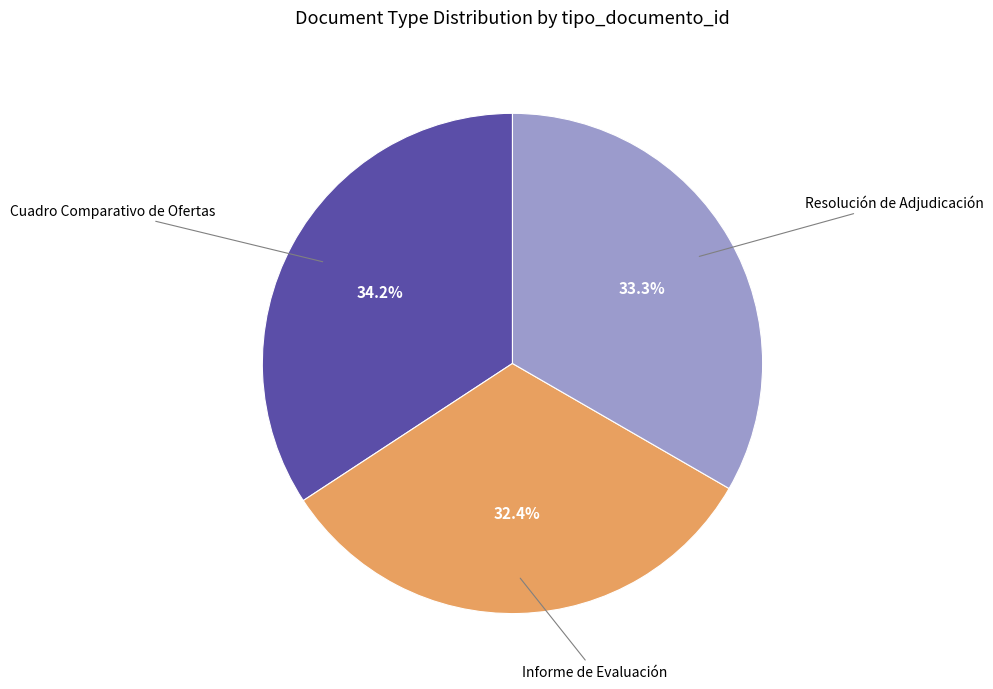

Is there any slice that represents more than half of the pie?

No